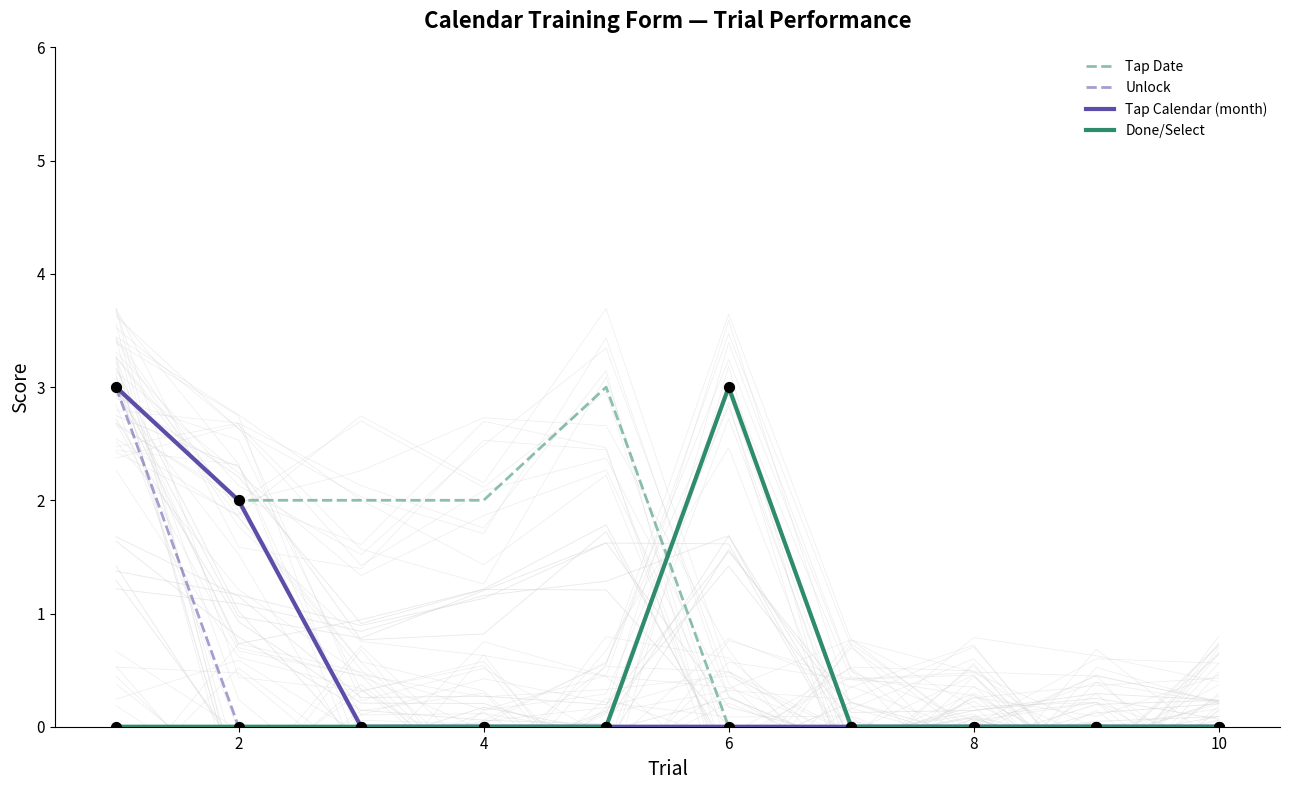

Which series has the largest total across all categories?

Tap Date